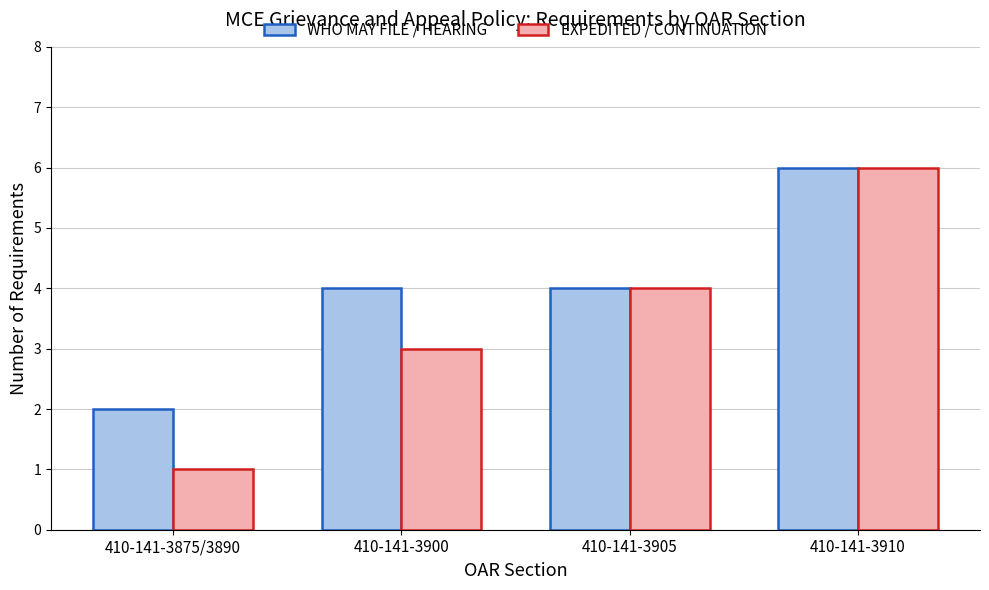

What is the average value of the WHO MAY FILE / HEARING series?

4